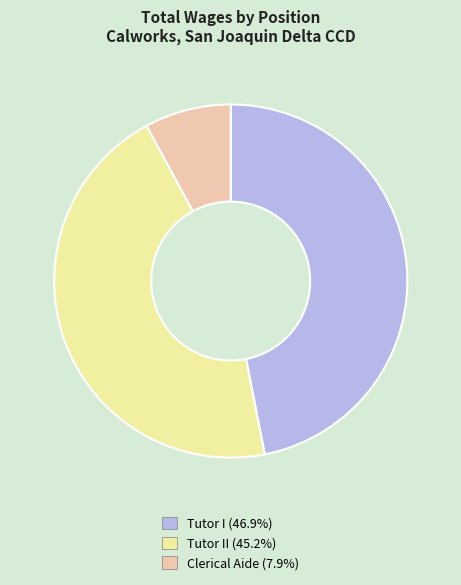

What is the ratio of the value at Tutor II (45.2%) to the value at Clerical Aide (7.9%)?

5.7